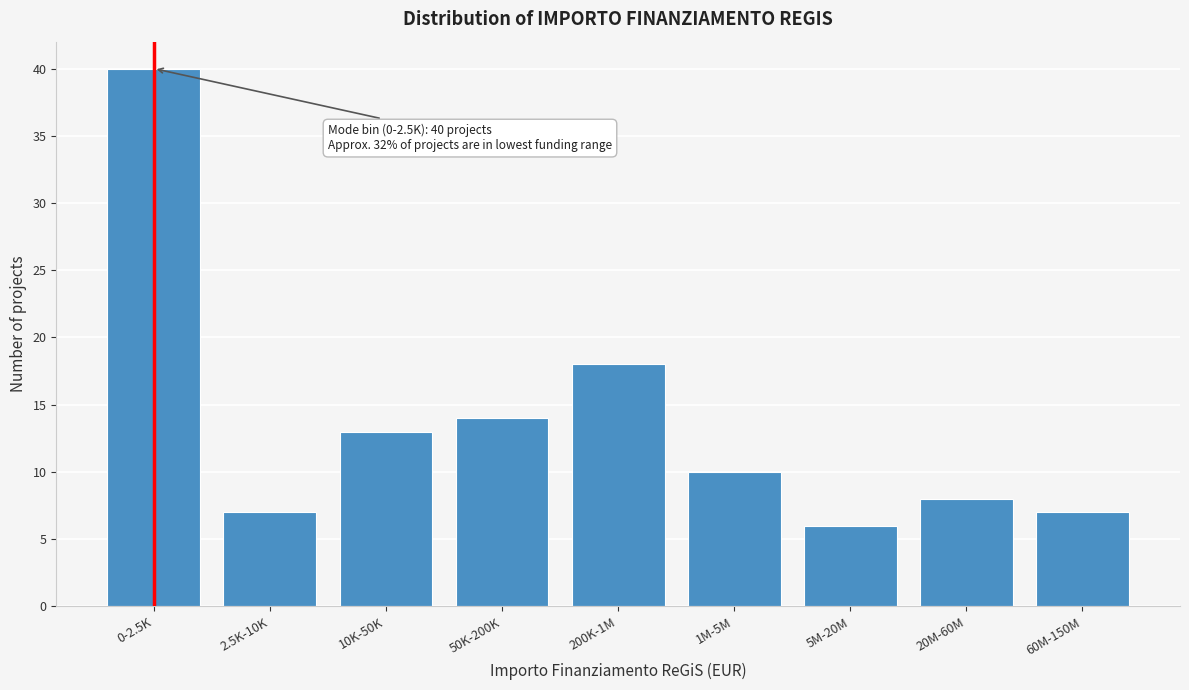

Reading right to left, list all the values displayed in this chart.

7	8	6	10	18	14	13	7	40